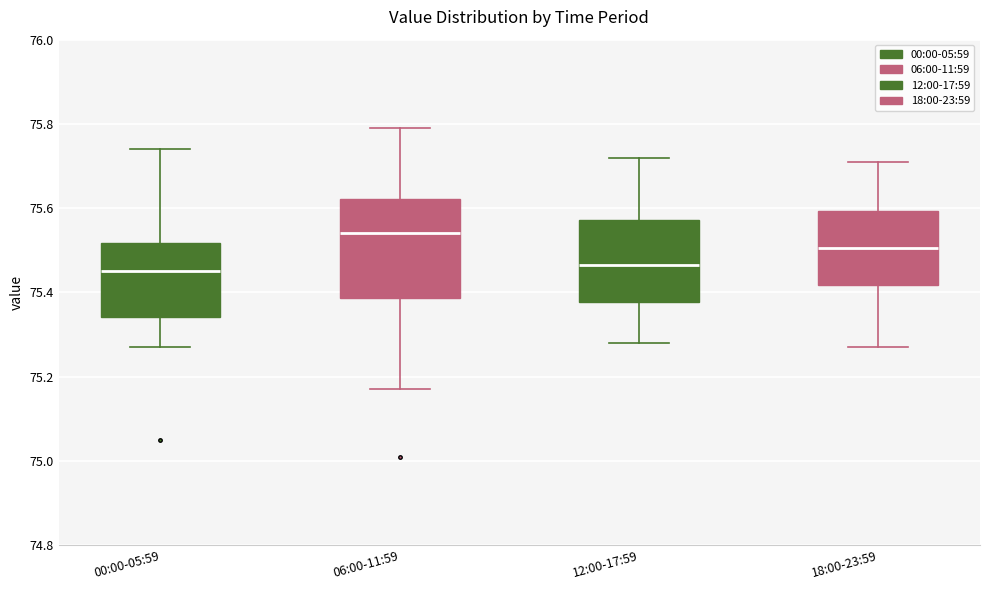

Reading left to right, read every box against the y-axis: the position of its median line, the range the box covers, and the ends of its whiskers. The values are not printed on the chart, so give them approximately, as read against the axis.

00:00-05:59: median 75.46, box 75.34 to 75.52, whiskers 75.28 to 75.74
06:00-11:59: median 75.54, box 75.38 to 75.62, whiskers 75.18 to 75.80
12:00-17:59: median 75.46, box 75.38 to 75.58, whiskers 75.28 to 75.72
18:00-23:59: median 75.50, box 75.42 to 75.60, whiskers 75.28 to 75.72